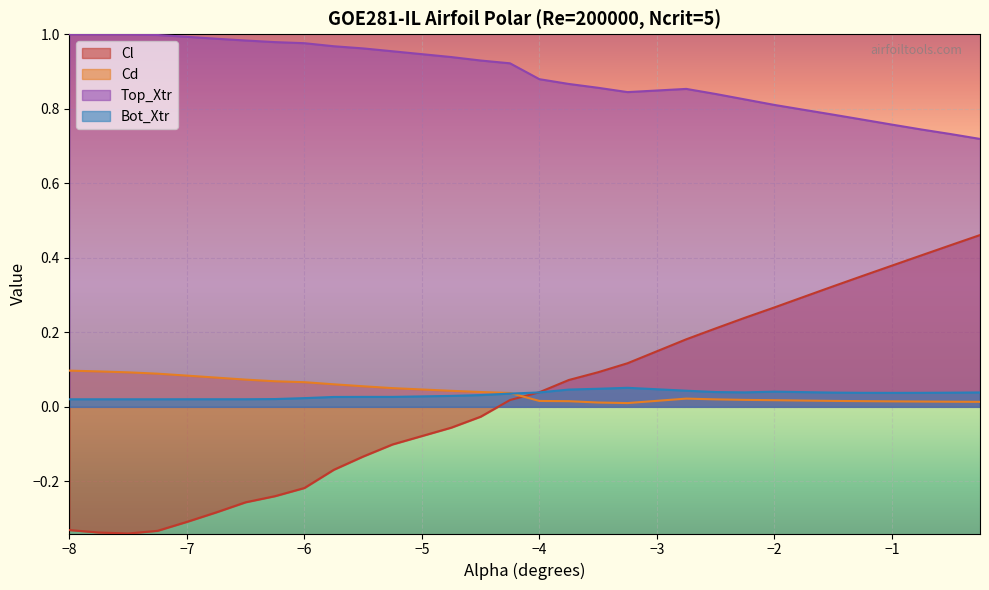

True or false: Top_Xtr and Cd intersect in this chart.

False